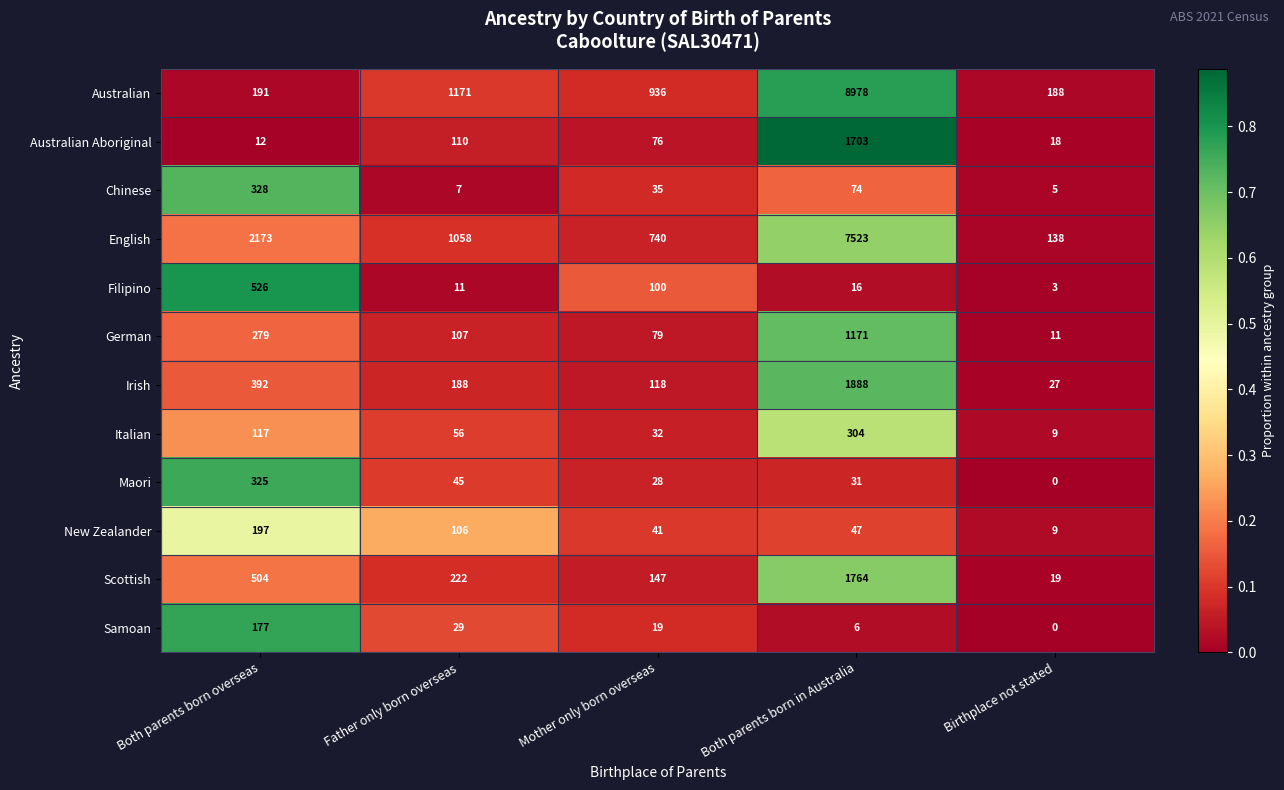

At which category is the sum across all series the highest?

Both parents born in Australia